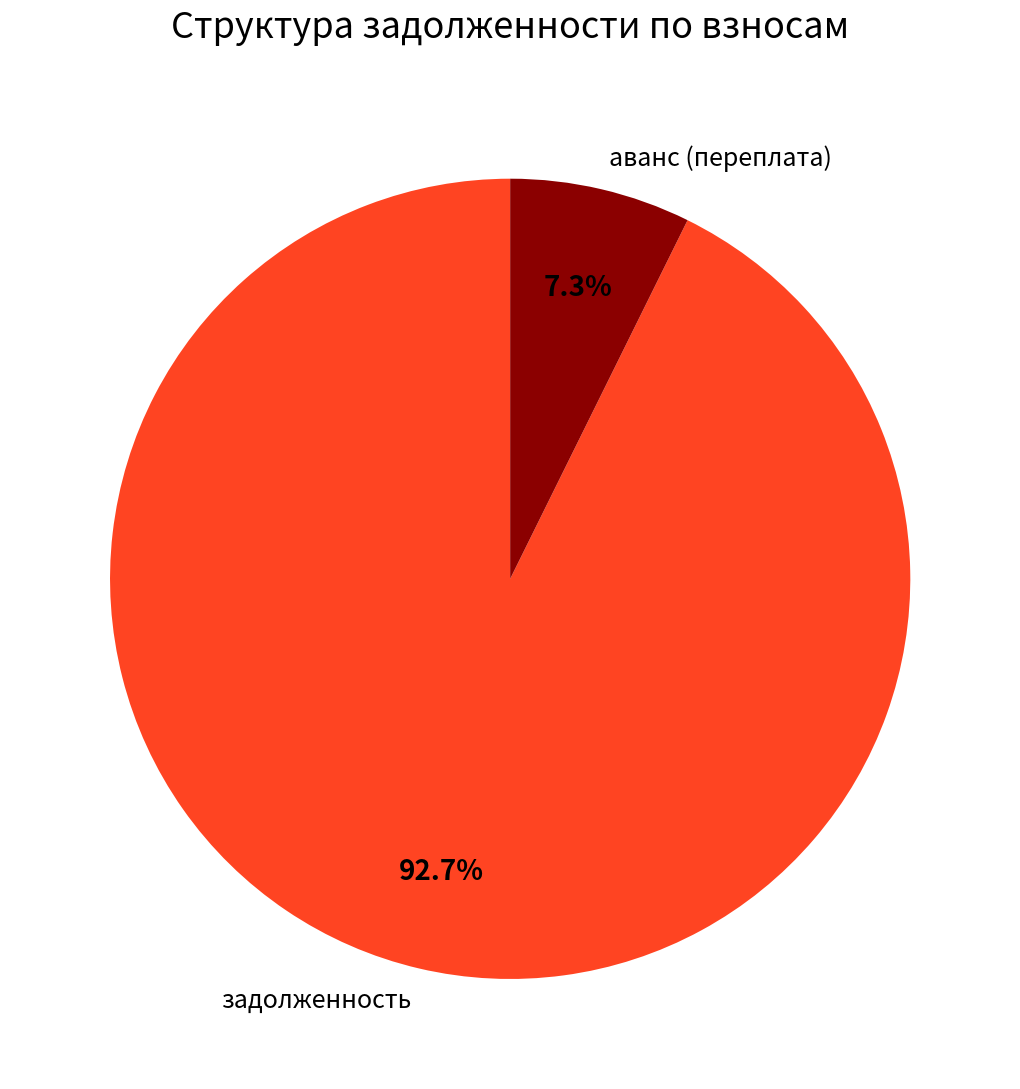

Combined, what portion of the pie is аванс (переплата) and задолженность?

100.0%